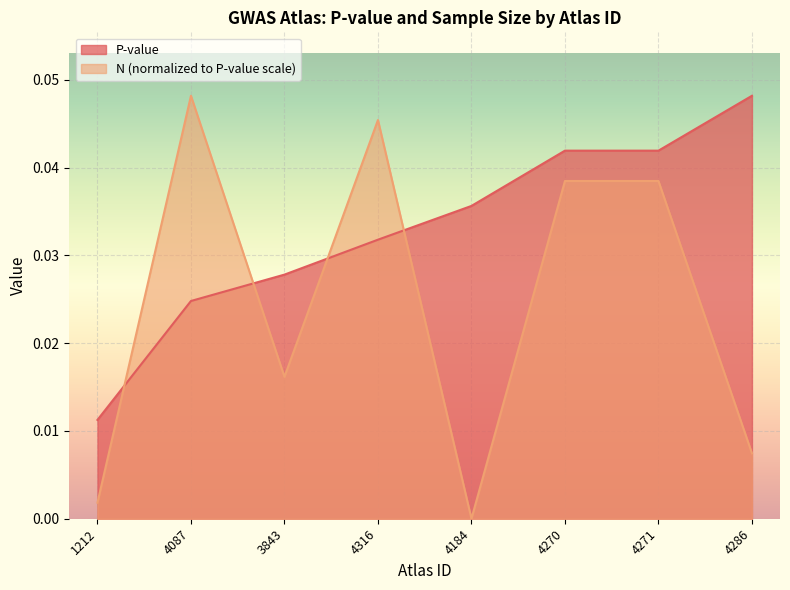

How many categories are shown in the chart?

8